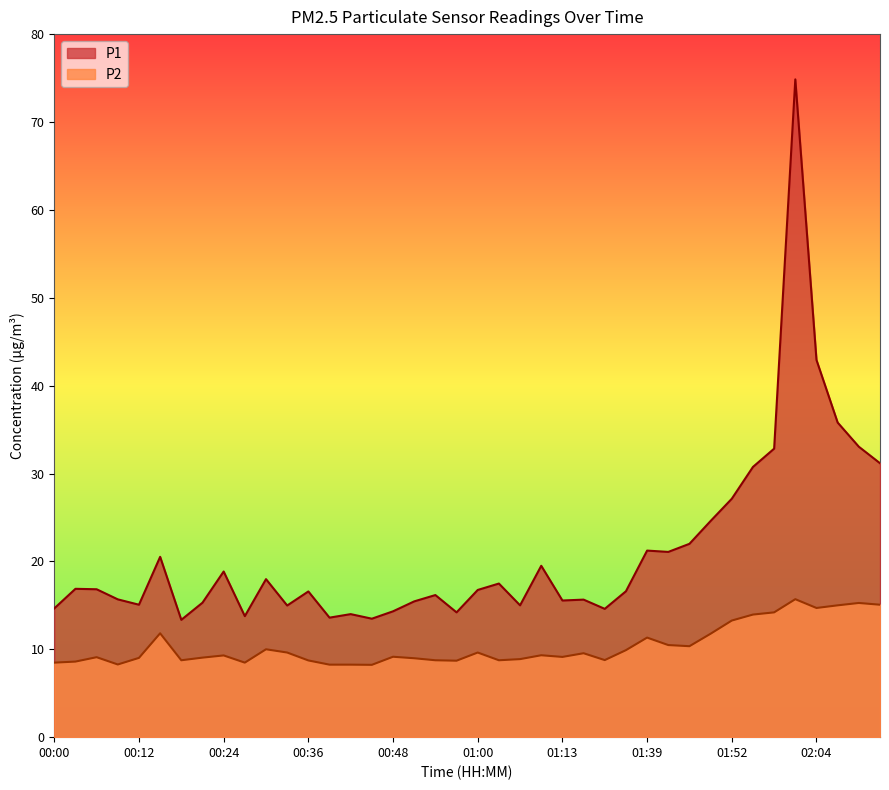

Which series changed the most between 00:12 and 02:13?

P1